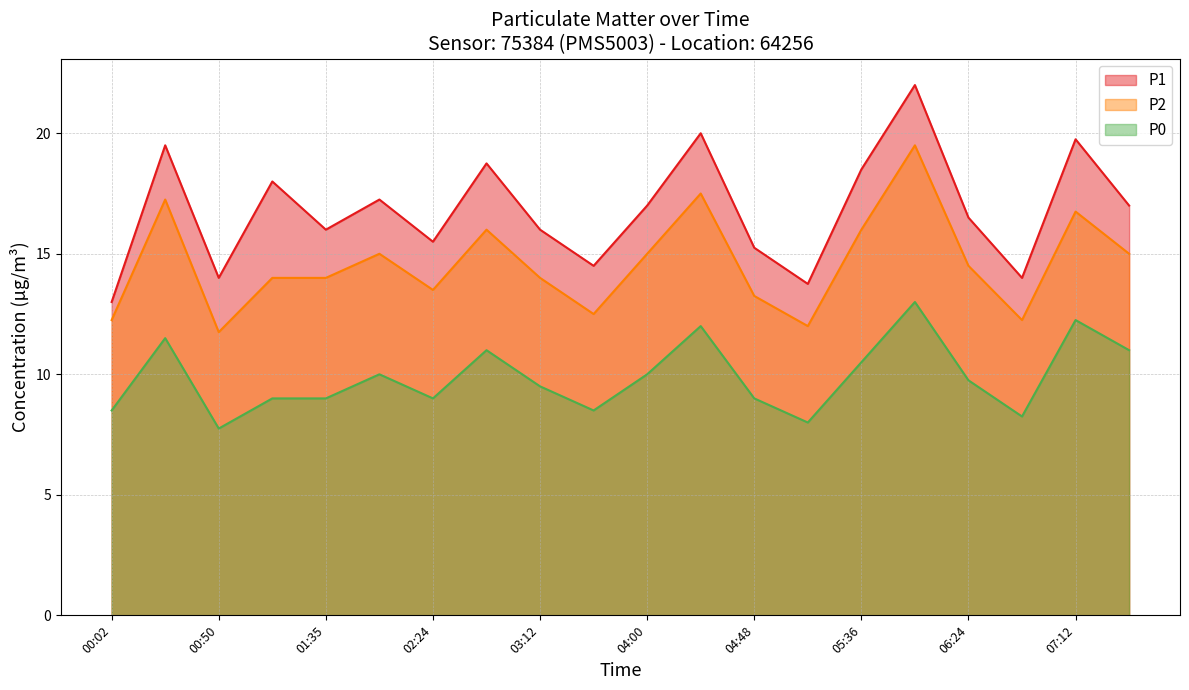

True or false: P2 and P0 cross at least once.

False